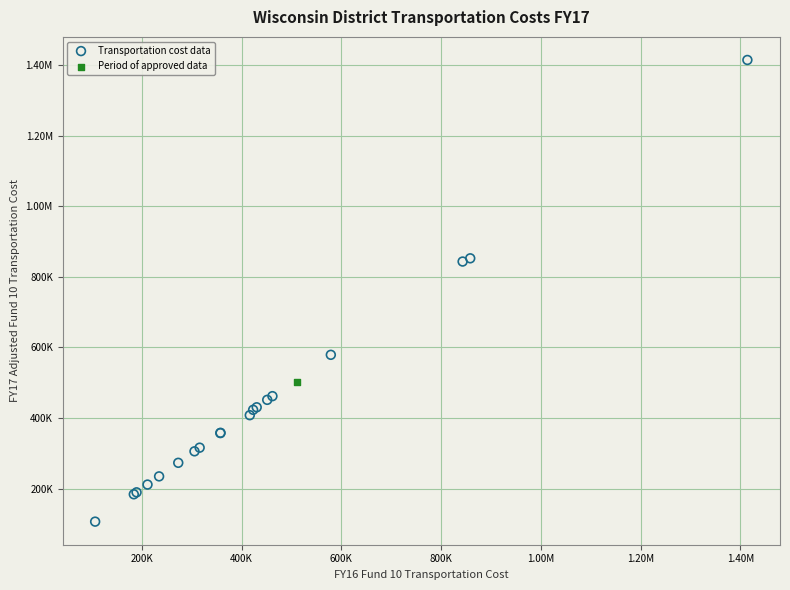

What are all the series names shown in the legend?

Transportation cost data, Period of approved data